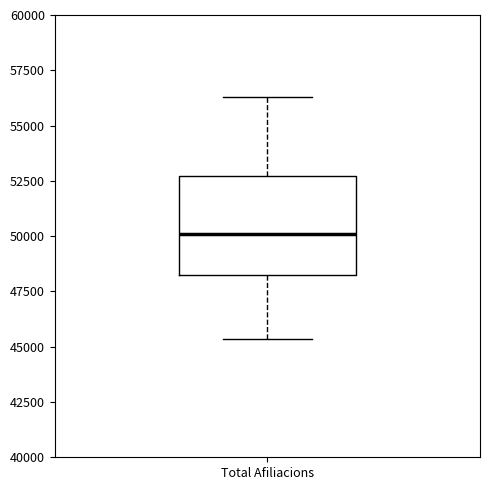

Read this box plot against the y-axis: the position of the median line, the range covered by the box, and the ends of both whiskers. The values are not printed on the chart, so give them approximately, as read against the axis.

median 50000, box 48000 to 52500, whiskers 45500 to 56500